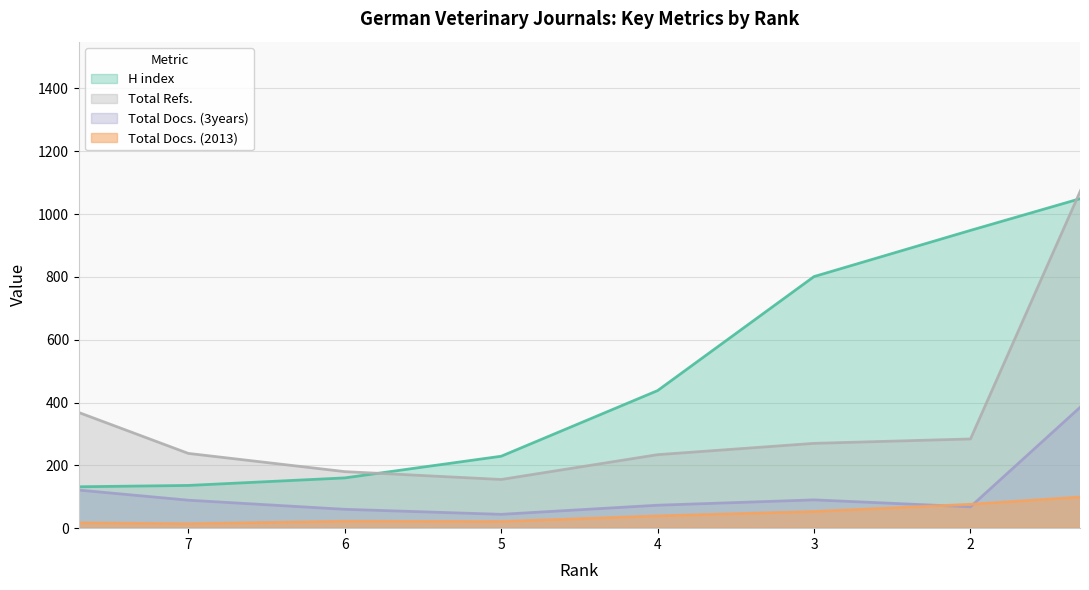

Which series ends up on top after the final intersection of H index and Total Docs. (3years)?

H index